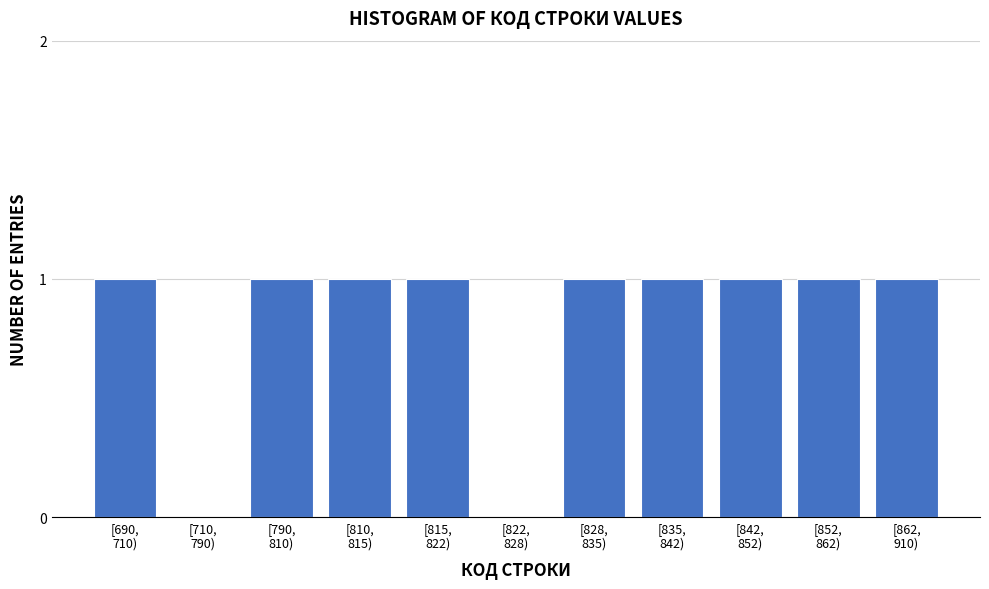

What is the sum of all values?

9